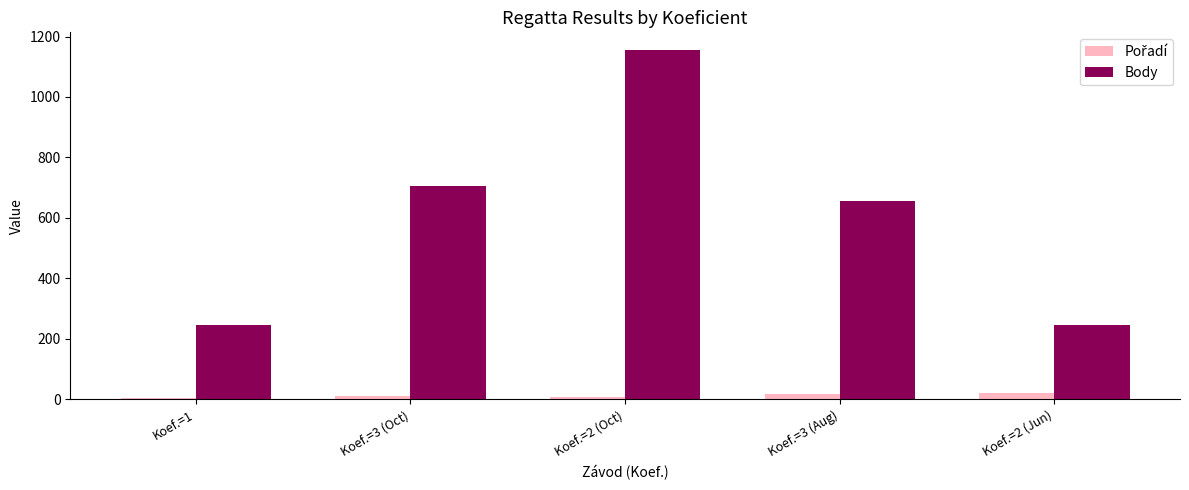

What is the total value across all series at Koef.=1?

252